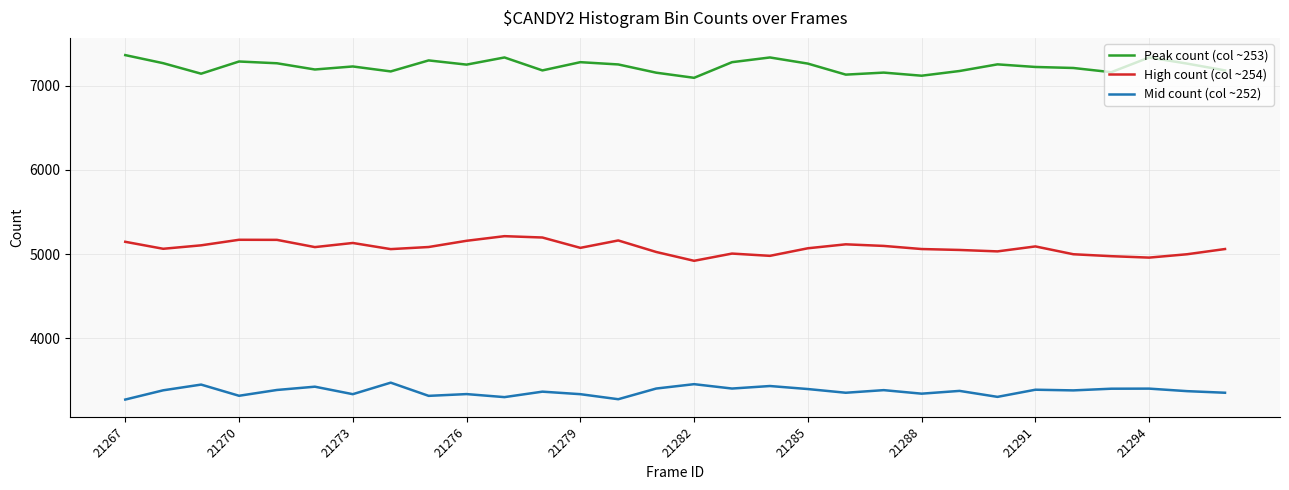

Rank the series by their maximum value, from lowest to highest.

Mid count (col ~252), High count (col ~254), Peak count (col ~253)